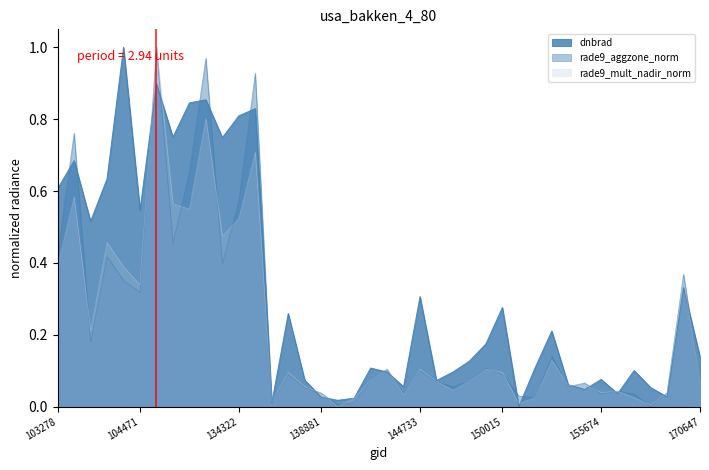

Which series ends up on top after the final intersection of rade9_mult_nadir_norm and dnbrad?

dnbrad